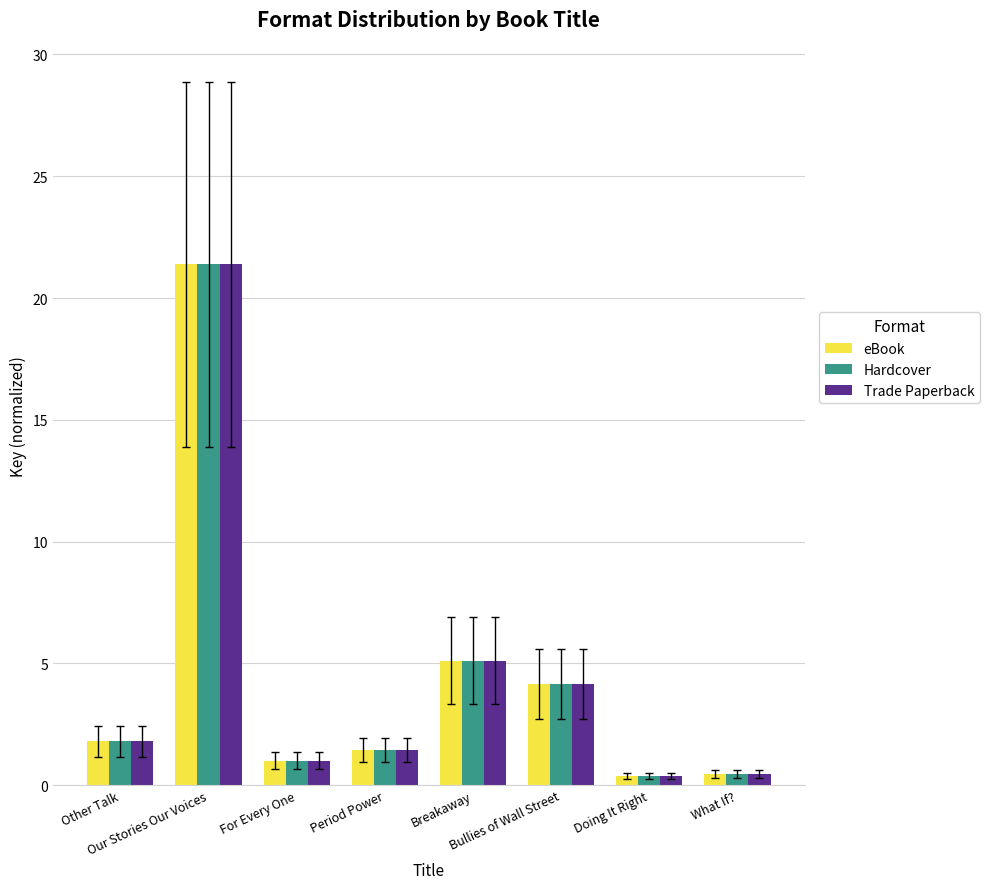

What is the highest value of the Trade Paperback series?

21.4